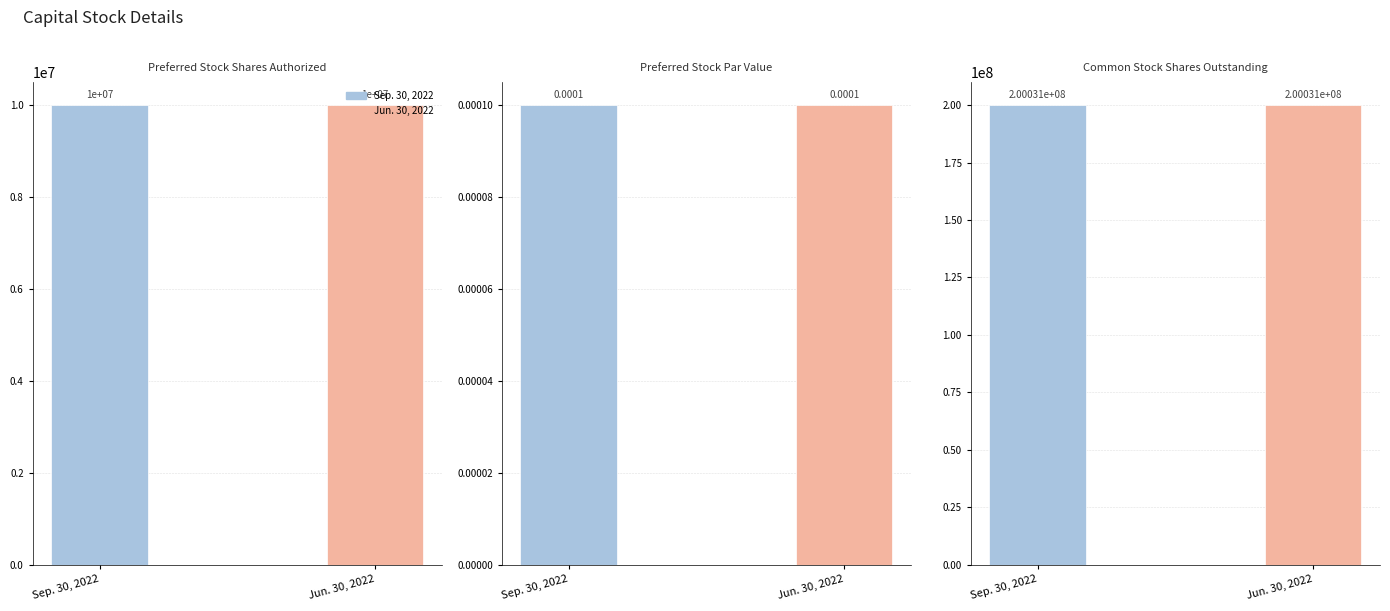

What is the value of the Jun. 30, 2022 bar at the 3rd from the left?

200030920.0